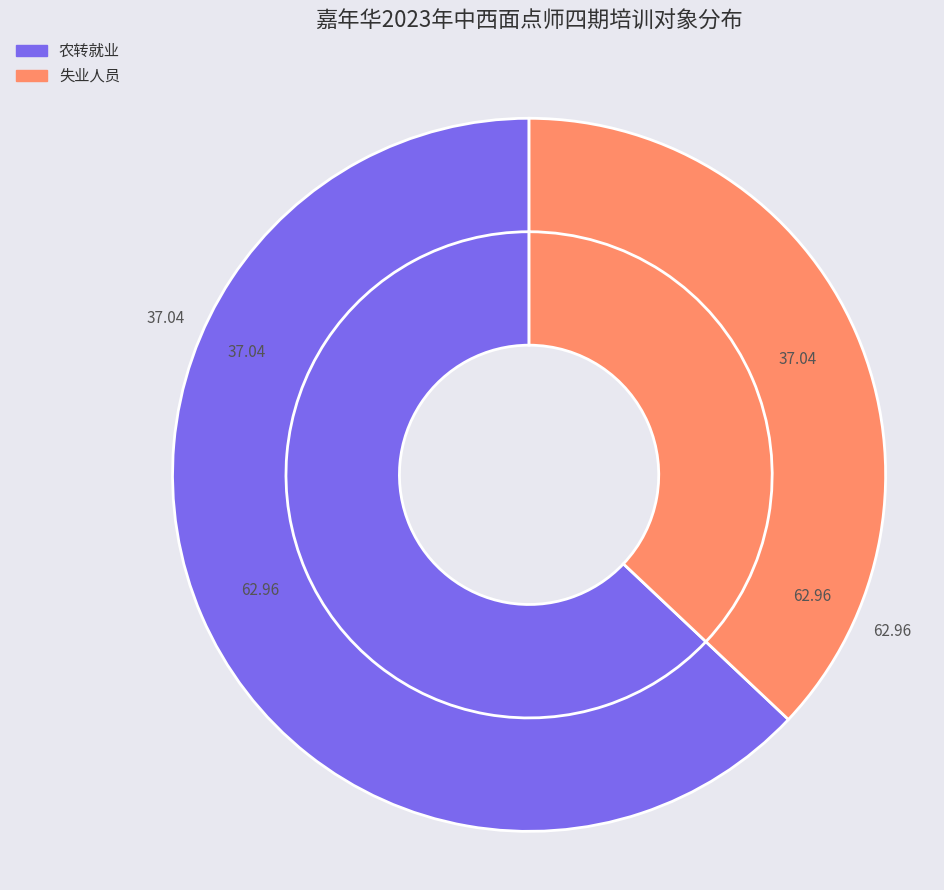

How many segments does this pie chart have?

2